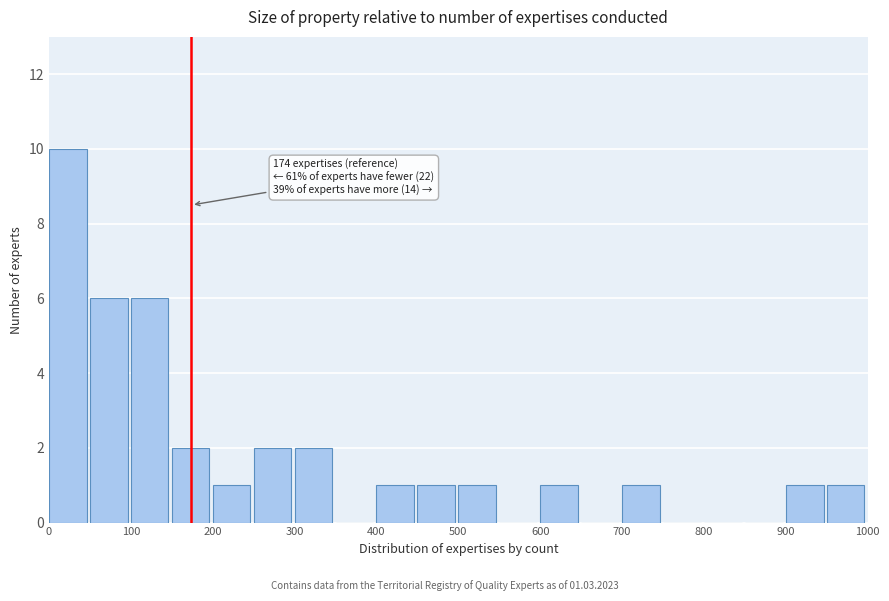

Which range on the x-axis has the tallest bar?

0 to 50